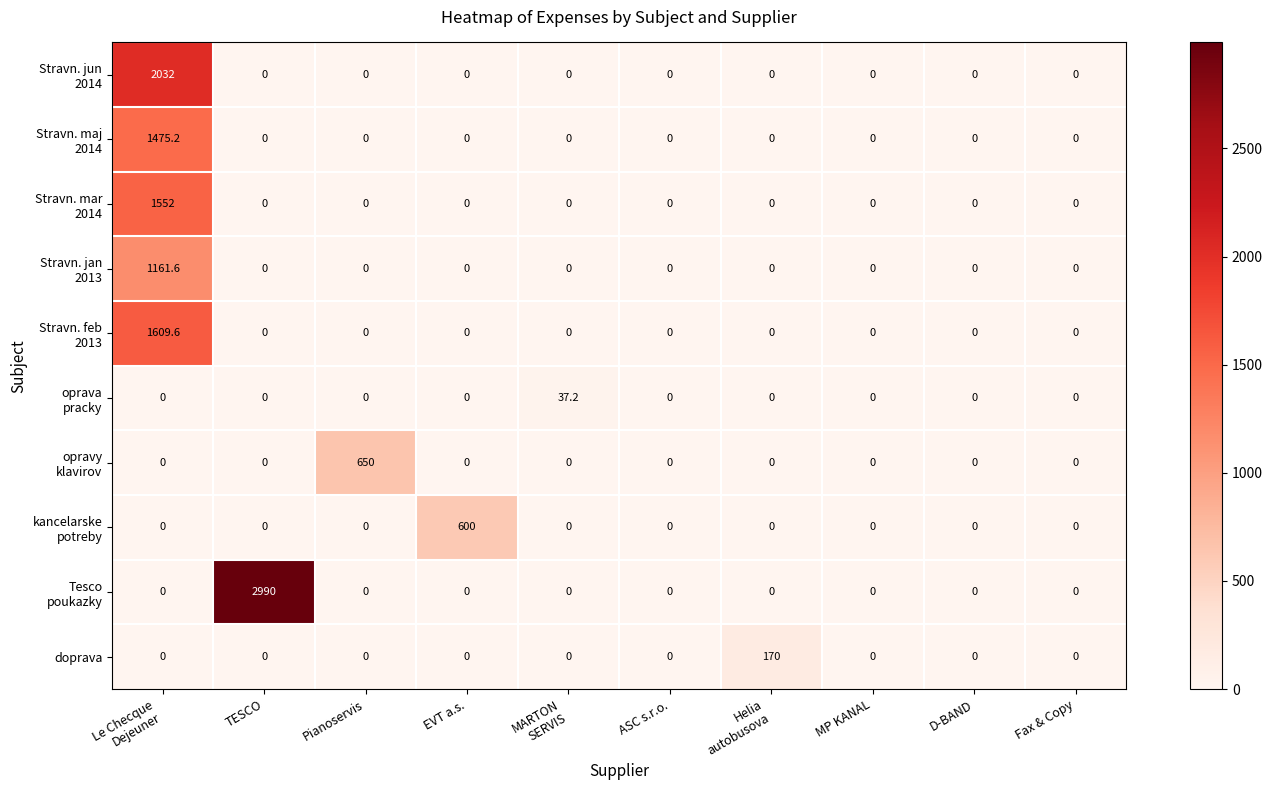

What is the sum of all doprava values?

170.0